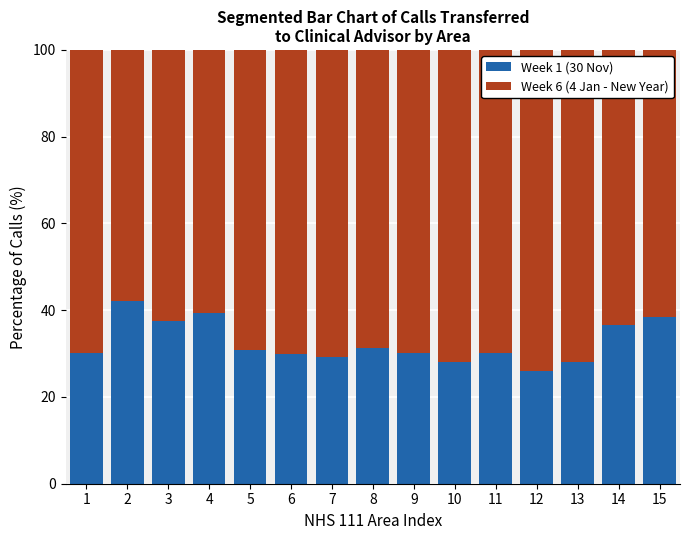

How many data points does each series have?

15